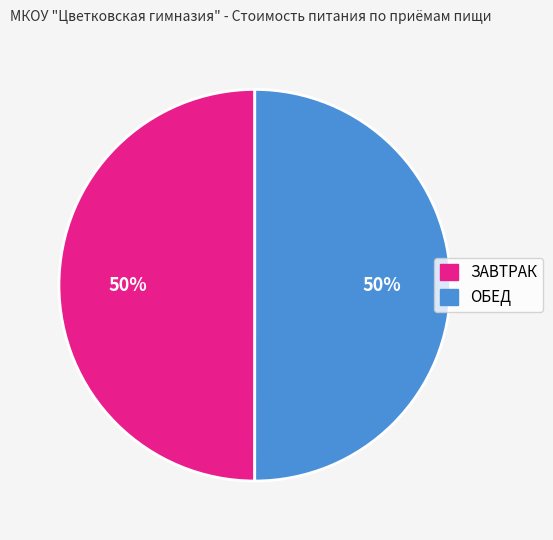

To the nearest percent, what is the average slice percentage?

50%